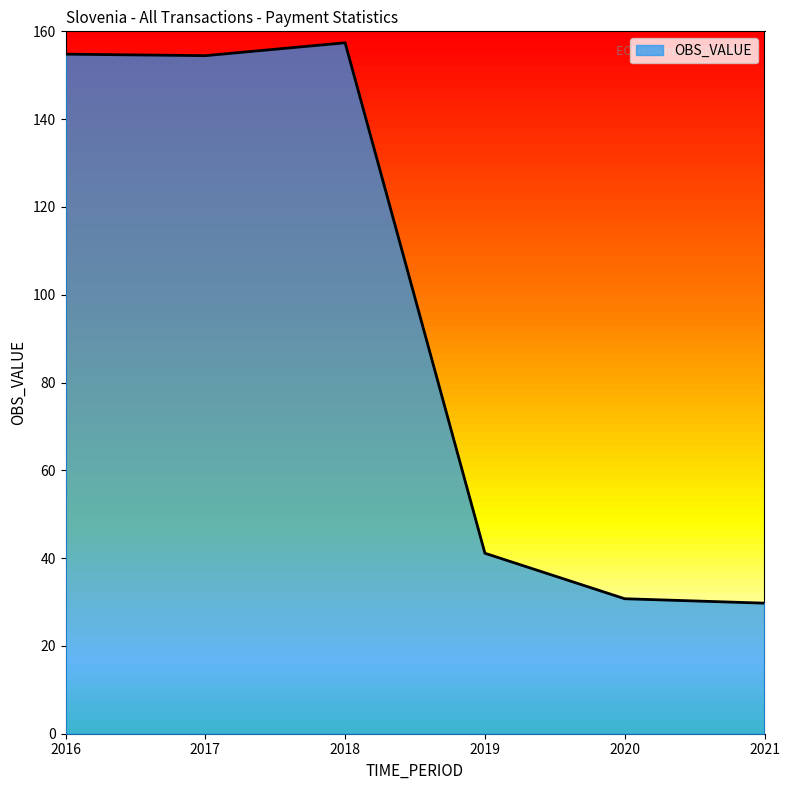

What is the approximate value at 2021?

29.7